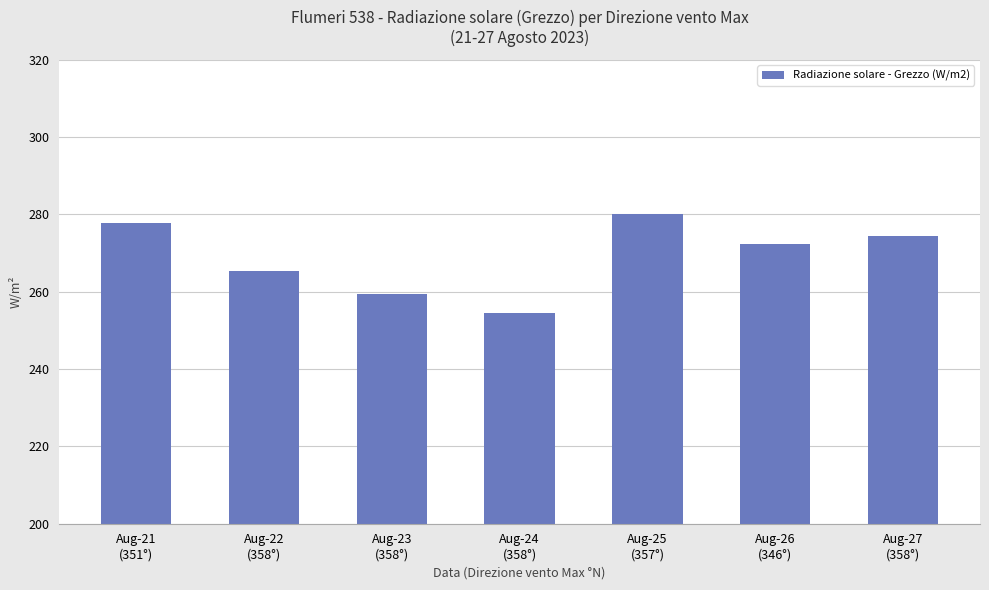

Rank the categories by value from lowest to highest.

Aug-24
(358°), Aug-23
(358°), Aug-22
(358°), Aug-26
(346°), Aug-27
(358°), Aug-21
(351°), Aug-25
(357°)